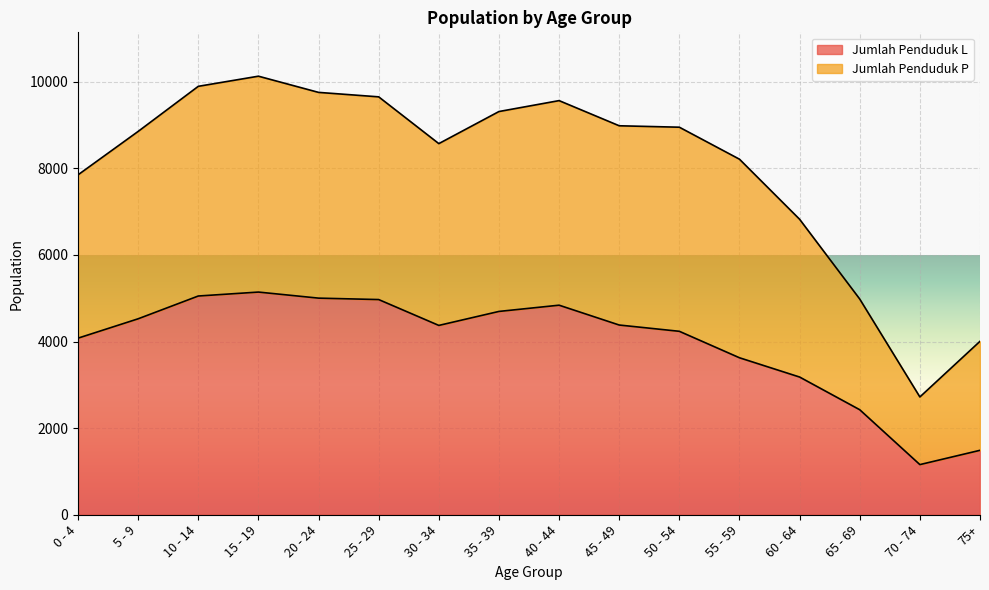

Reading right to left, list all the values displayed in this chart.

Jumlah Penduduk L: 75+=1488	70 - 74=1158	65 - 69=2425	60 - 64=3180	55 - 59=3625	50 - 54=4236	45 - 49=4381	40 - 44=4839	35 - 39=4695	30 - 34=4372	25 - 29=4969	20 - 24=5002	15 - 19=5142	10 - 14=5051	5 - 9=4525	0 - 4=4078
Jumlah Penduduk P: 75+=4005	70 - 74=2720	65 - 69=4981	60 - 64=6823	55 - 59=8210	50 - 54=8949	45 - 49=8982	40 - 44=9563	35 - 39=9311	30 - 34=8570	25 - 29=9650	20 - 24=9753	15 - 19=10127	10 - 14=9893	5 - 9=8852	0 - 4=7849